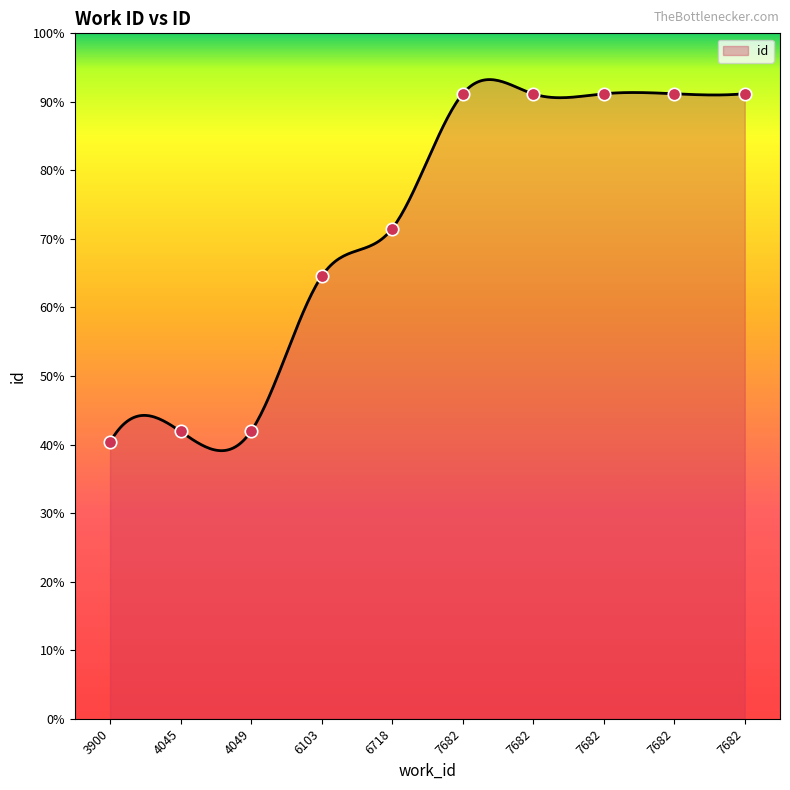

Approximately how many times larger is the value at 3900 compared to 7682?

0.4